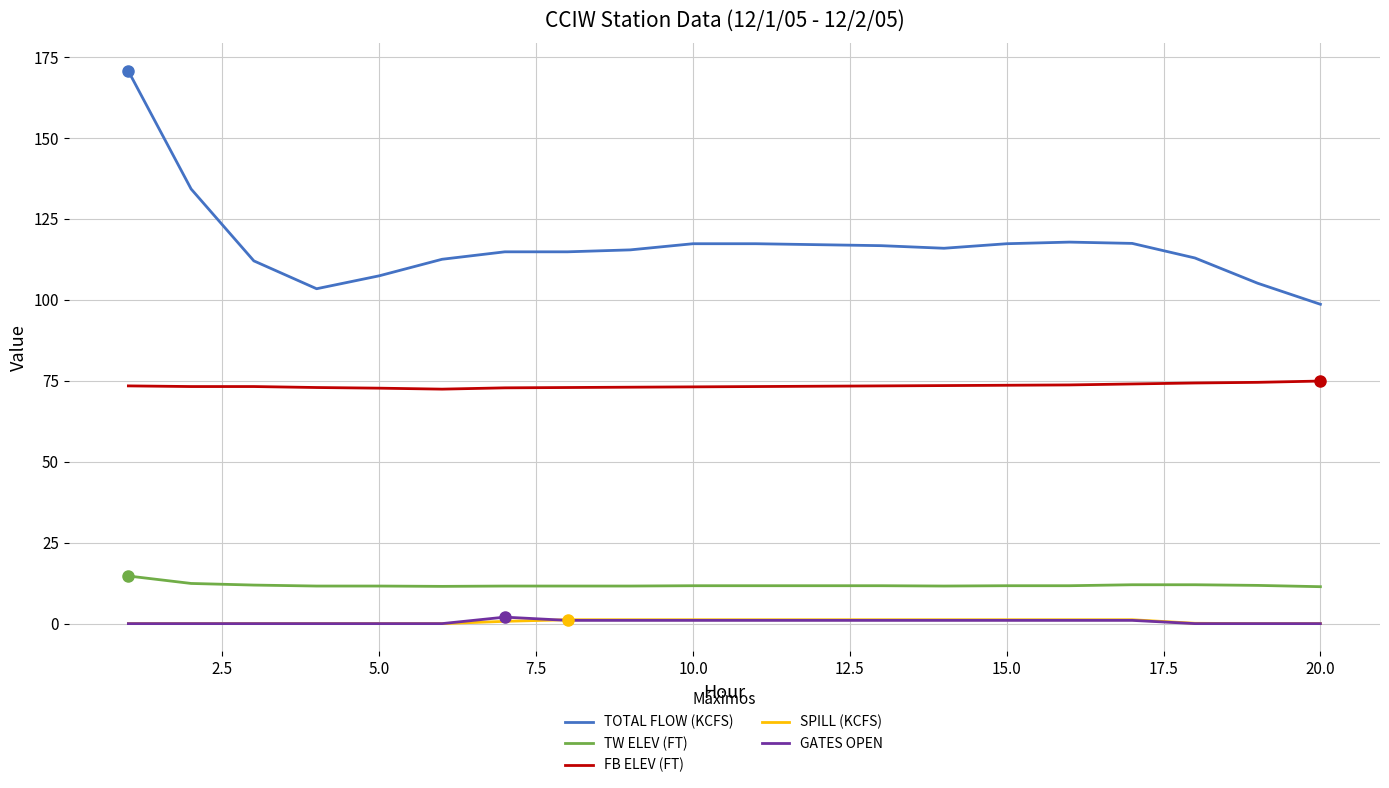

Which series has the largest range (max minus min)?

TOTAL FLOW (KCFS)